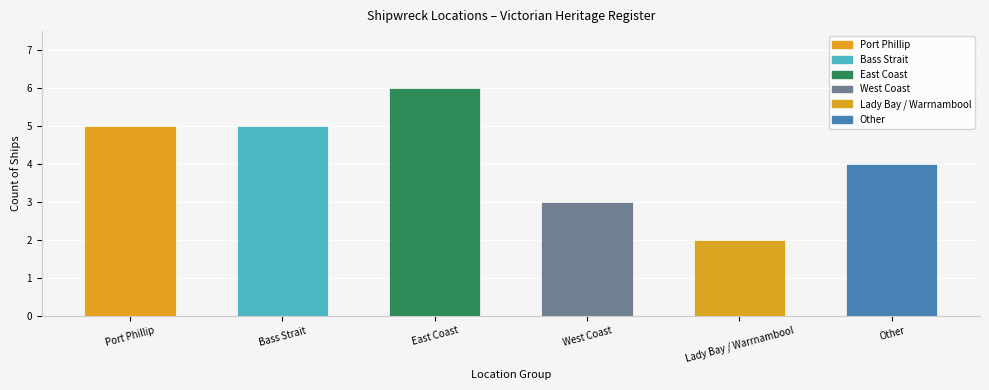

Is it true that the value at West Coast is 3?

True